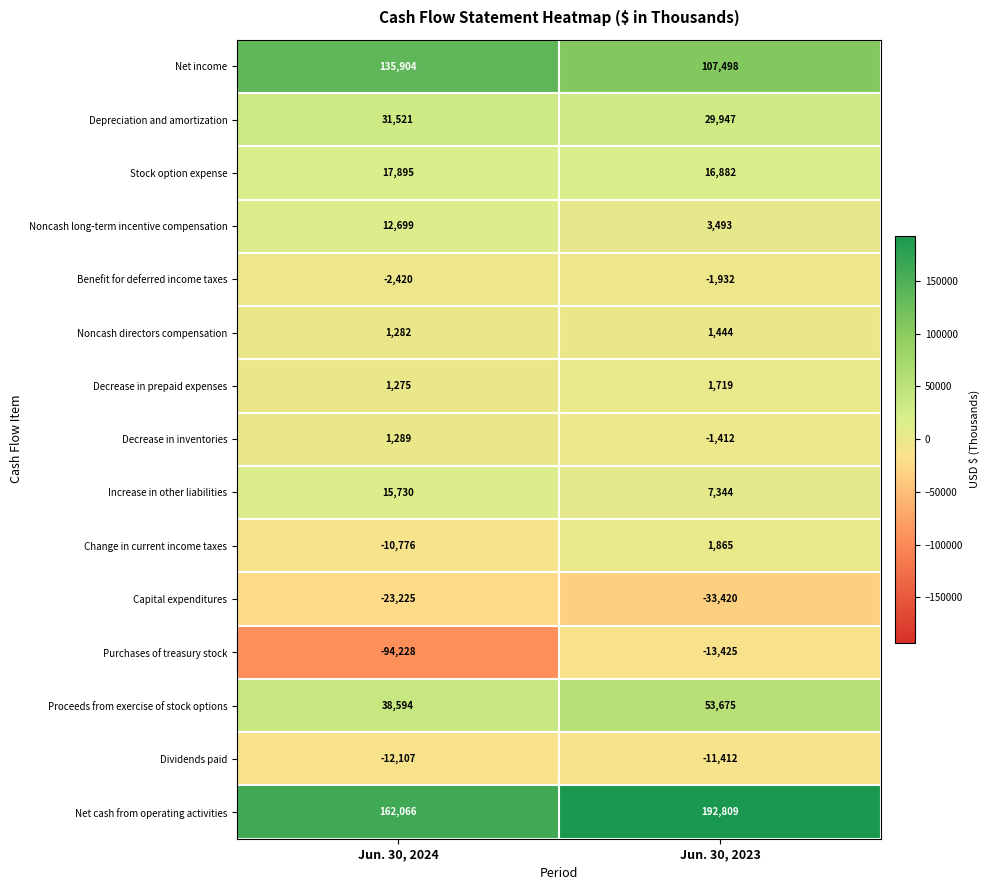

Which series has the largest total across all categories?

Net cash from operating activities